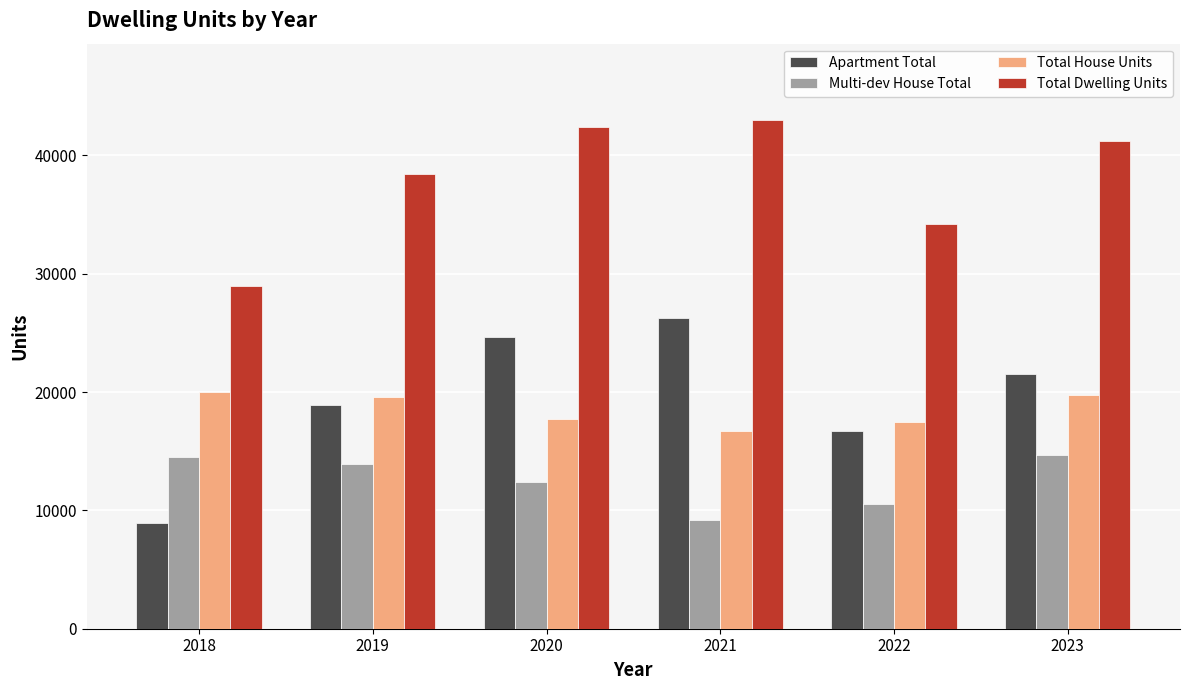

The value of Multi-dev House Total at 2023 is 19369. True or false?

False